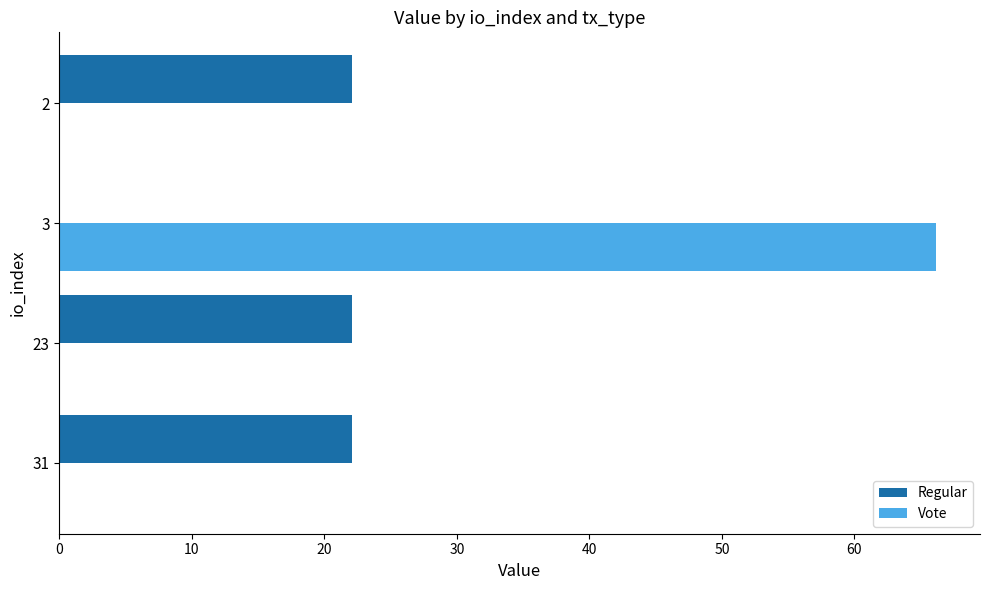

Is it true that Vote equals 66.2 at 3?

True